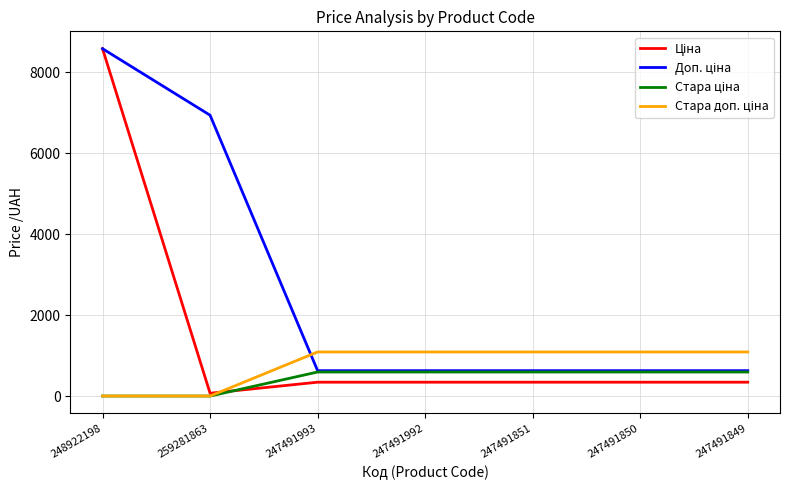

What is the greatest value displayed?

8581.1